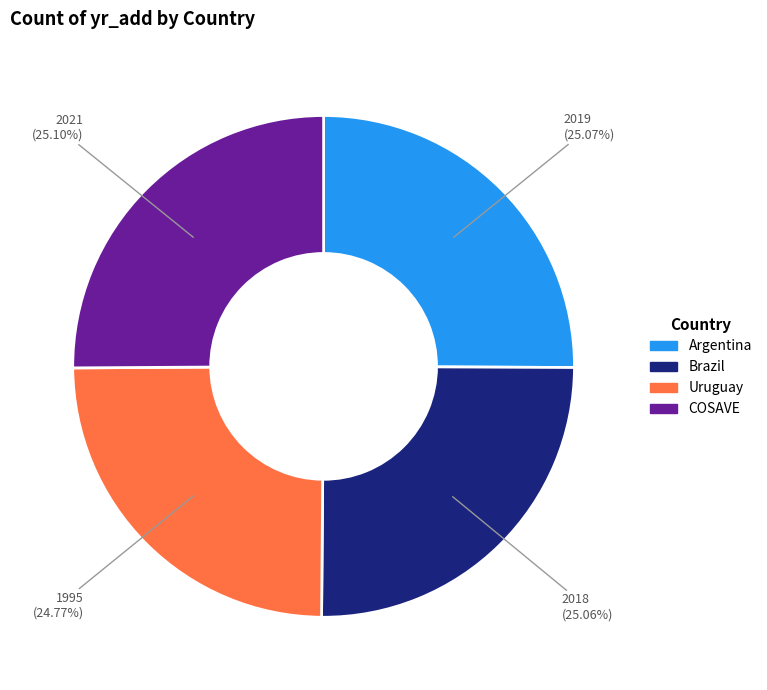

Count the number of slices in the pie.

4